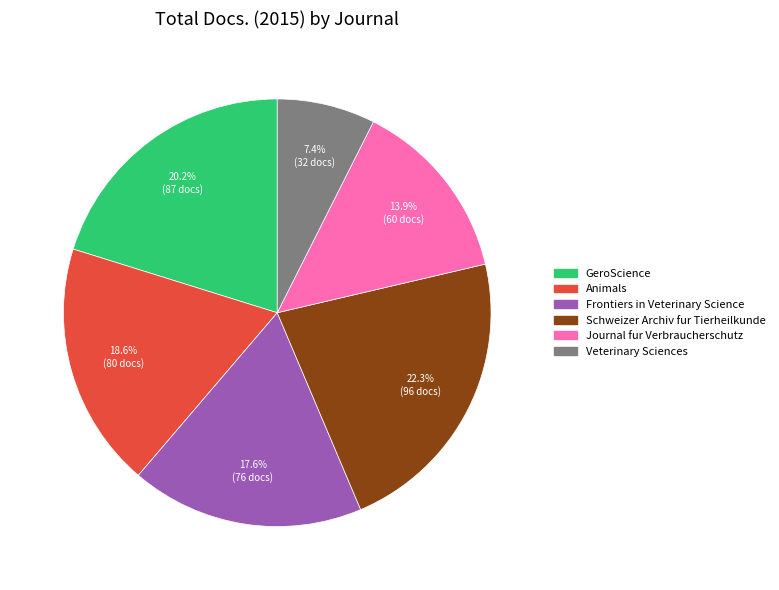

Which slice is the largest?

Schweizer Archiv fur Tierheilkunde